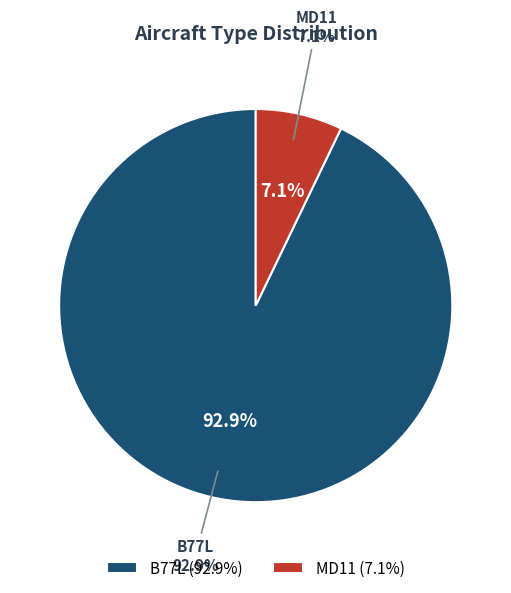

What is the ratio of the value at MD11 to the value at B77L?

0.1